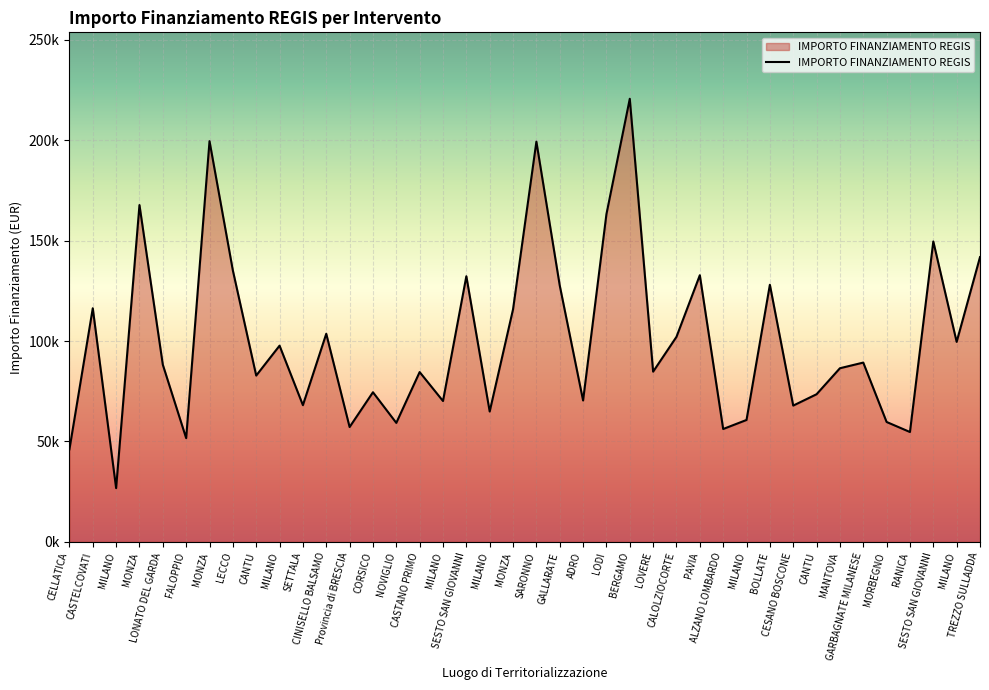

Does the chart display data point markers on the line(s)?

No